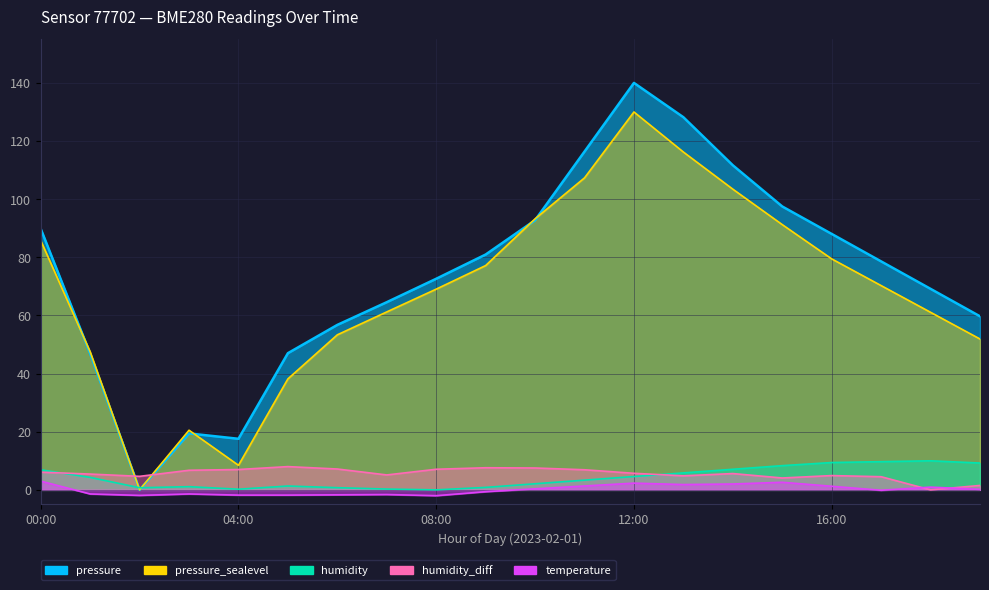

Reading left to right, what are all the values shown in this chart?

pressure: 89.8	46.9	0.0	19.4	17.6	47.0	56.8	64.6	72.6	81.0	92.8	116.4	140.0	128.2	111.7	97.5	88.0	78.6	69.1	59.7
humidity: 6.9	4.3	0.7	1.1	0.2	1.3	0.7	0.3	0.0	0.8	2.1	3.3	4.6	5.8	7.1	8.3	9.4	9.7	10.0	9.2
temperature: 3.0	-1.4	-1.9	-1.4	-1.8	-1.8	-1.7	-1.6	-2.0	-0.6	0.4	1.3	2.3	1.8	2.0	2.6	1.2	-0.1	0.9	0.2
pressure_sealevel: 85.8	47.5	0.0	20.5	8.5	38.2	53.3	61.2	69.1	77.2	93.2	107.3	130.0	116.2	103.4	91.2	79.5	70.3	61.1	51.9
humidity_diff: 6.1	5.4	4.7	6.7	7.0	8.0	7.2	5.1	7.1	7.6	7.5	6.9	5.7	4.8	5.6	4.1	4.9	4.5	0.0	1.5